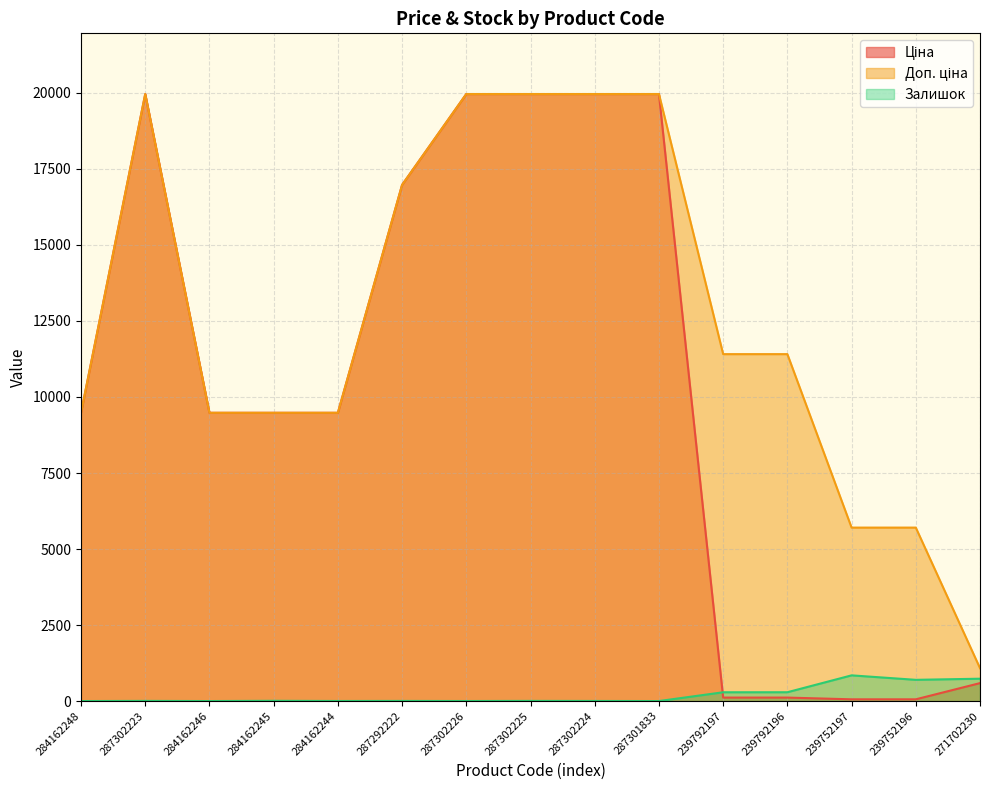

How many lines are shown in the chart?

3